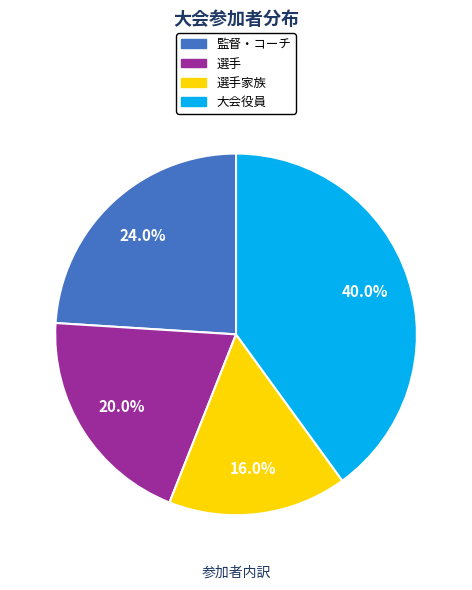

Does any single category account for the majority?

No